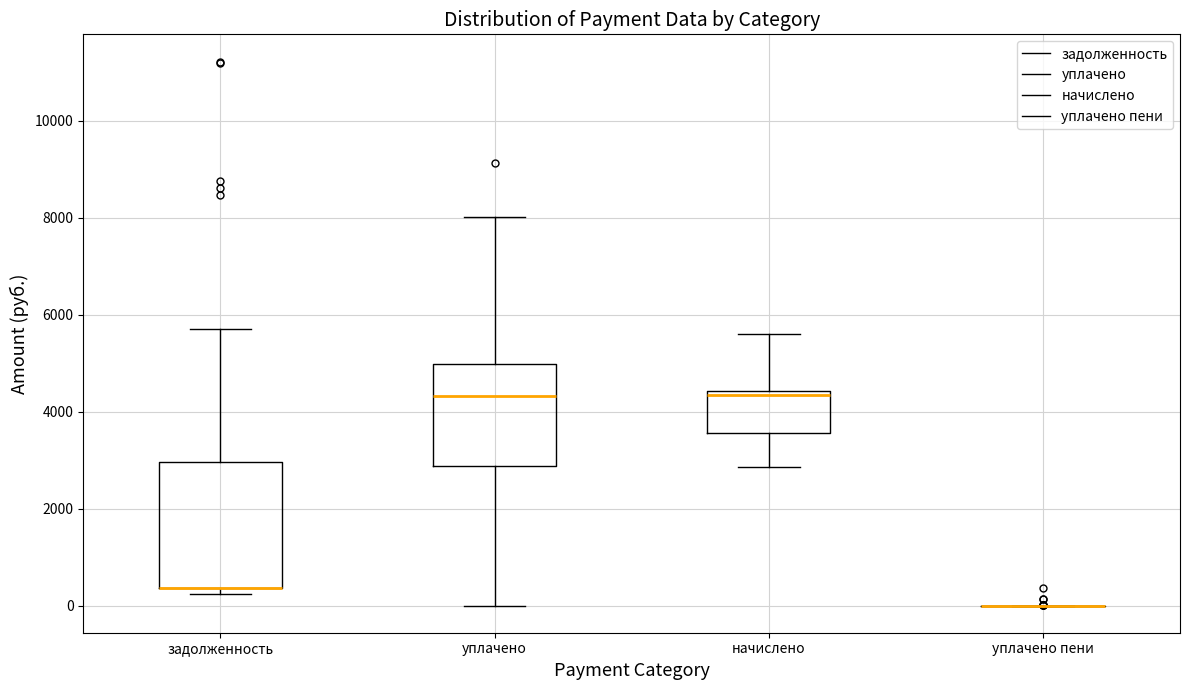

Reading left to right, transcribe this box plot: for each box, give where its median line is, the range the box spans, and where its two whiskers end, as read against the y-axis. The values are not printed on the chart, so give them approximately, as read against the axis.

задолженность: median 400 (drawn on the box's lower edge), box 400 to 3000, whiskers 200 to 5800
уплачено: median 4400, box 2800 to 5000, whiskers 0 to 8000
начислено: median 4400 (just below the box's upper edge), box 3600 to 4400, whiskers 2800 to 5600
уплачено пени: box collapsed to a line at 0, whiskers 0 to 0